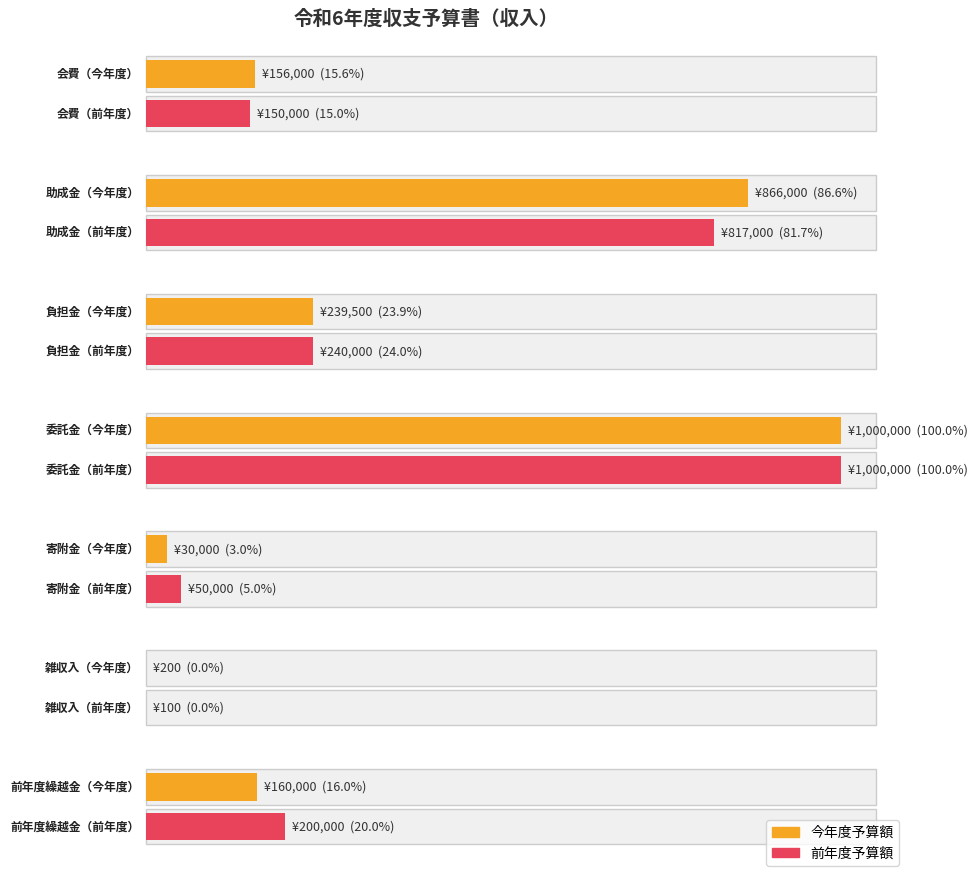

What is the label of the 3rd bar from the right?

寄附金